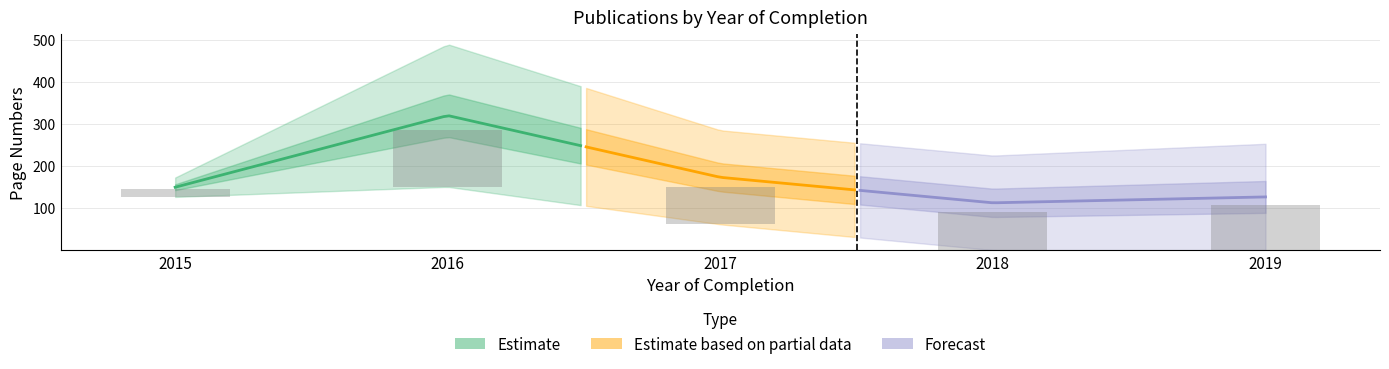

How many Erste Seite values are between 1 and 127?

4